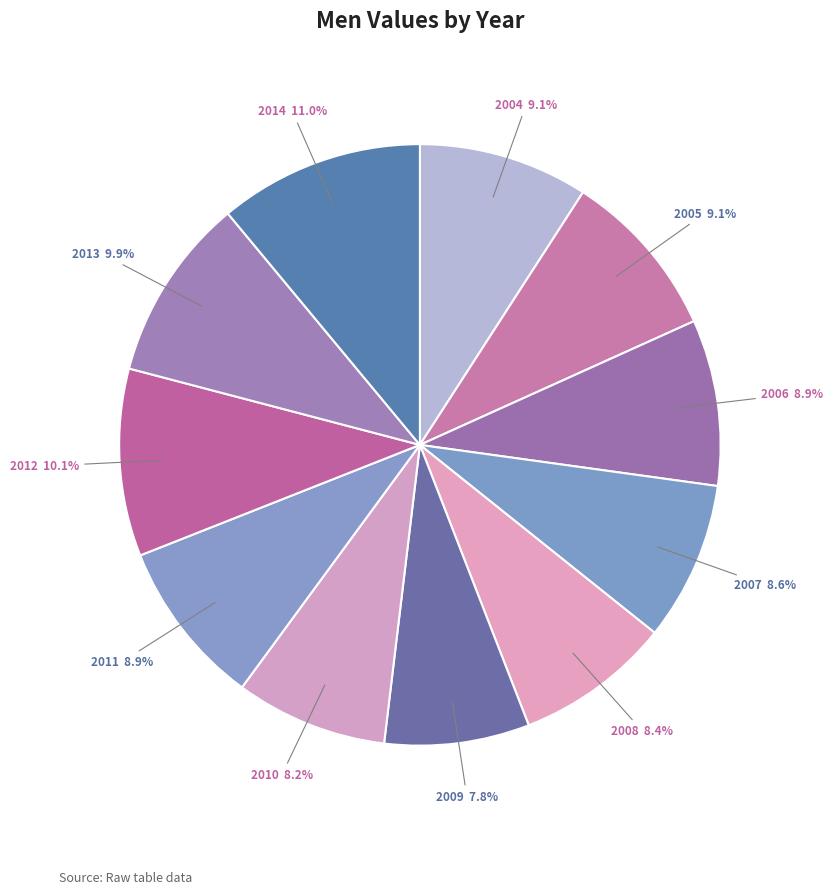

What percentage is NOT represented by 2013?

90.1%